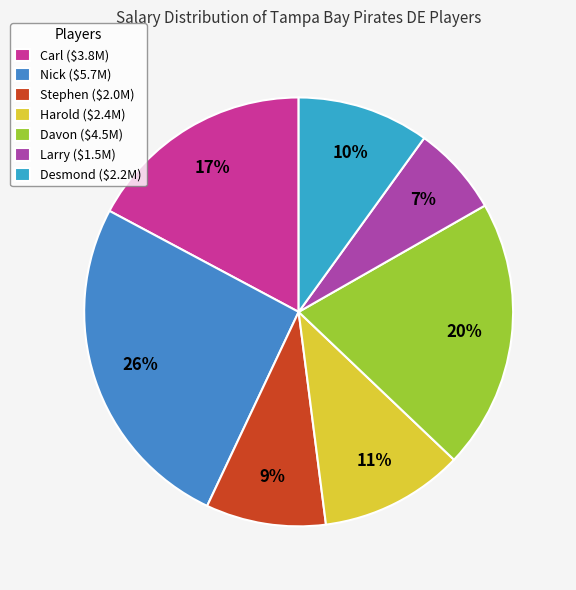

To the nearest percent, what portion does Larry represent?

7%